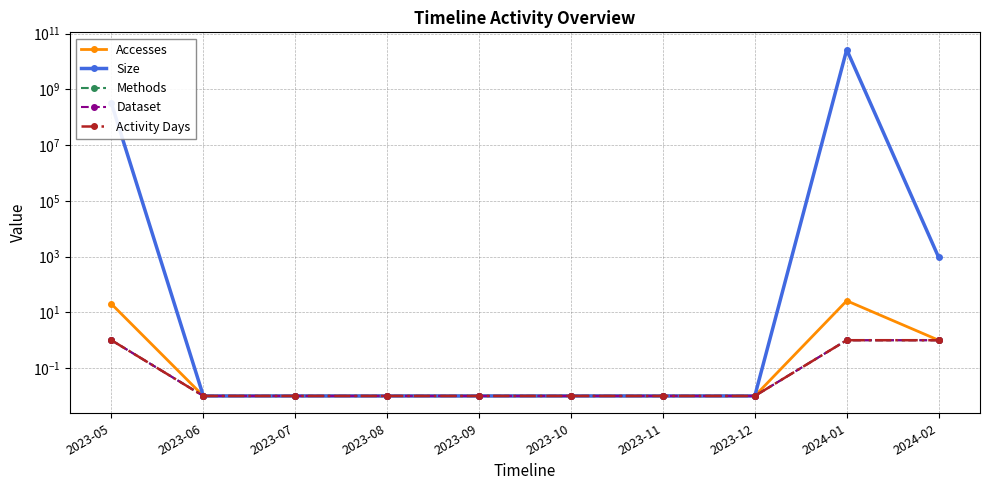

What is the label of the 8th point from the right?

2023-07